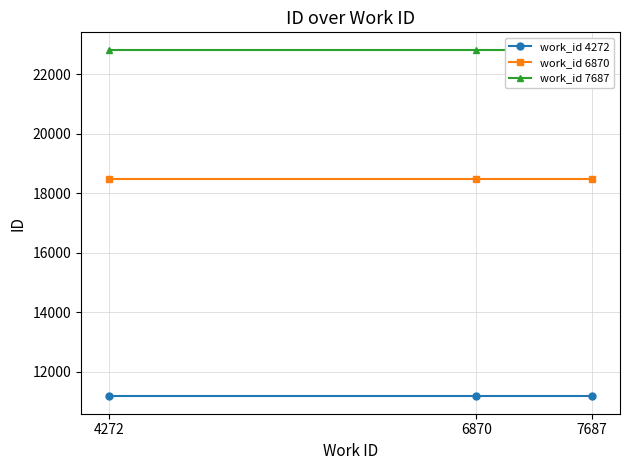

What is the total value across all series at 7687?

52498